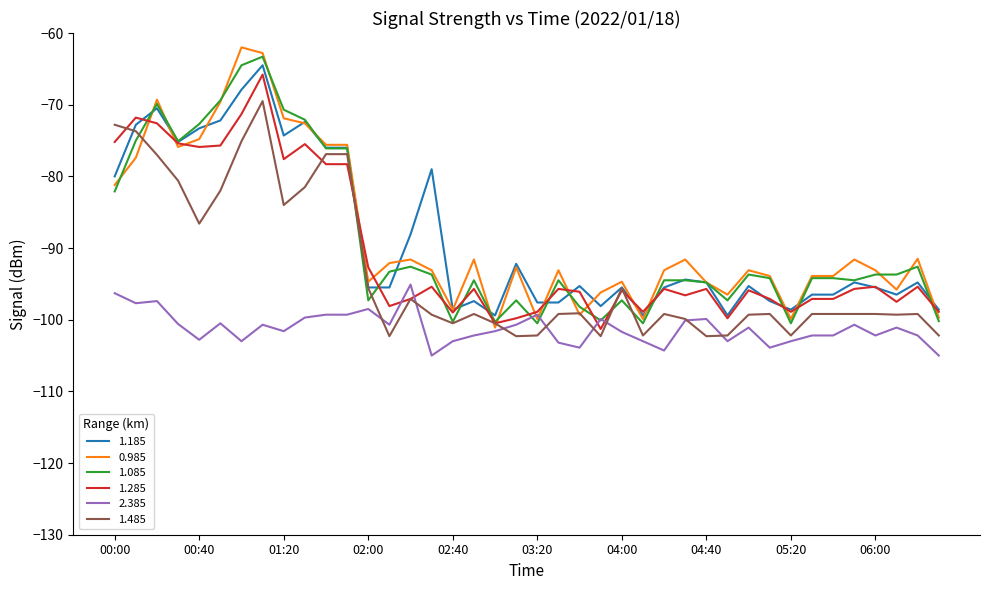

Which series has the widest spread of values?

0.985